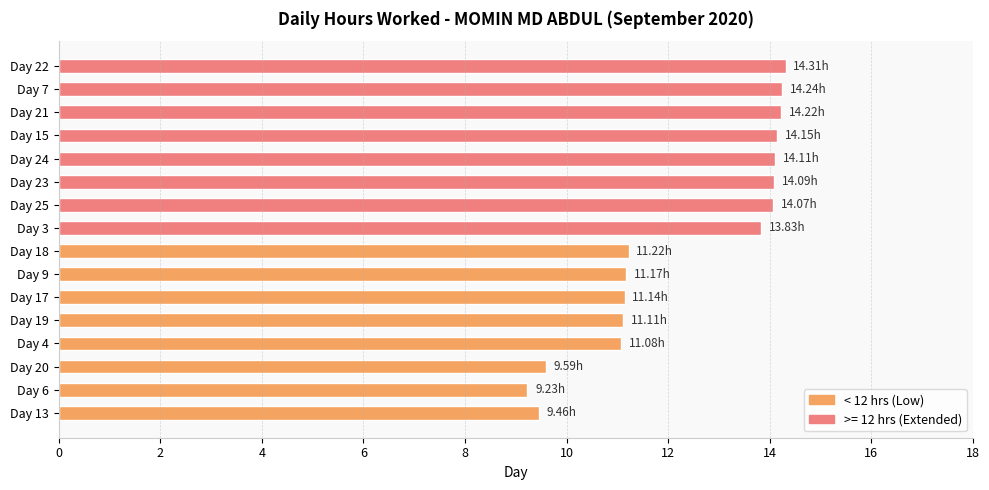

What is the sum of all values?

197.0